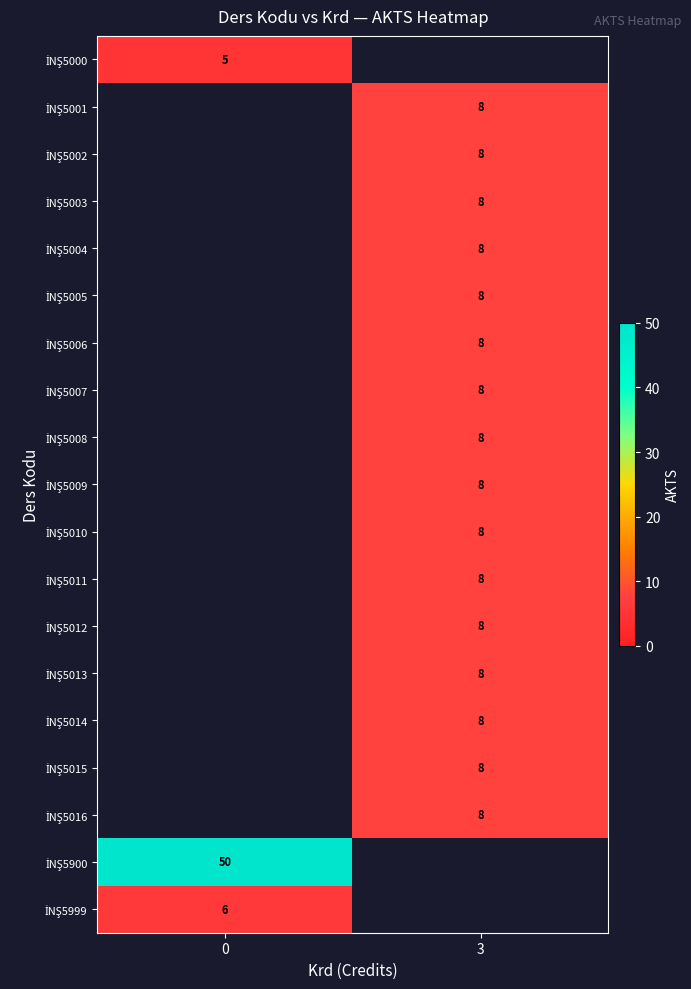

True or false: İNŞ5900 has a value of 50.0 at 0.

True